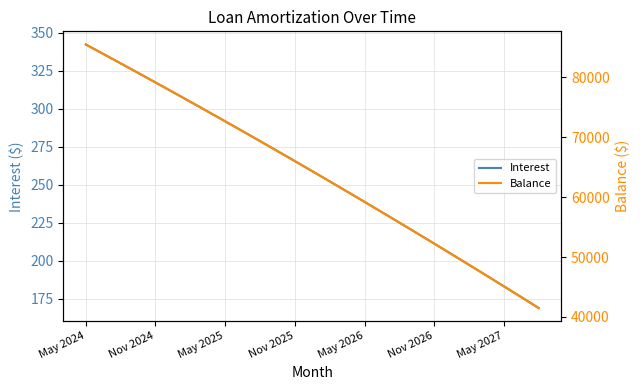

True or false: Interest has more than 1 interior local peaks.

False